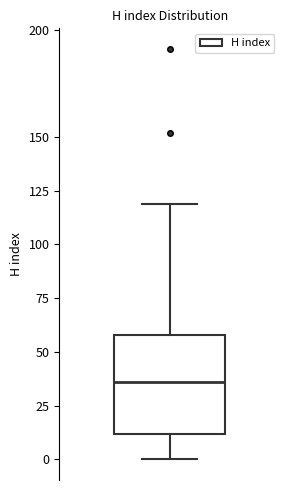

Read this box plot against the y-axis: the position of the median line, the range covered by the box, and the ends of both whiskers. The values are not printed on the chart, so give them approximately, as read against the axis.

median 35, box 10 to 60, whiskers 0 to 120